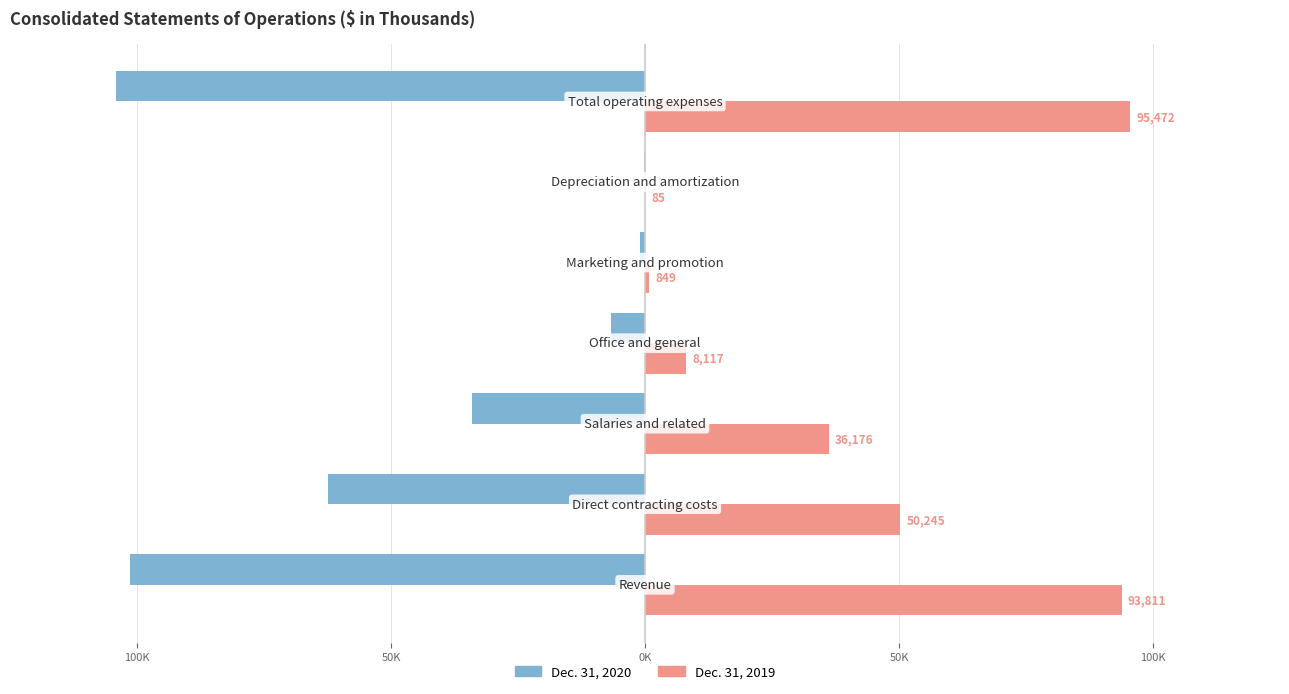

What are all the series names shown in the legend?

Dec. 31, 2020, Dec. 31, 2019